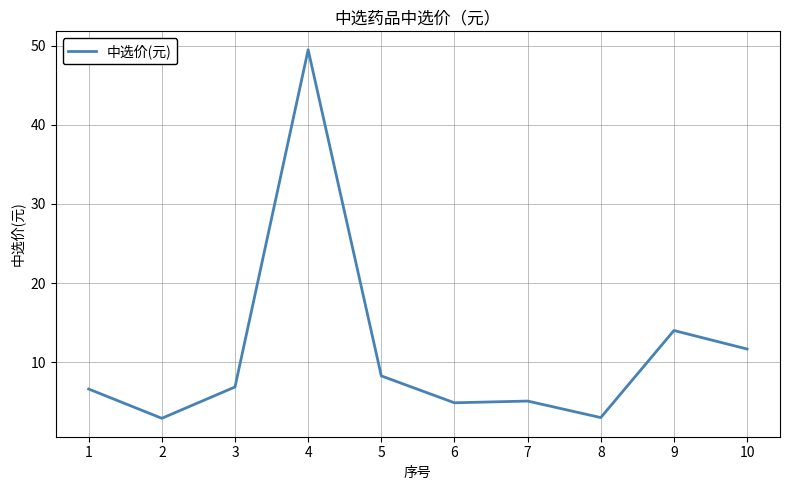

What is the change in value from 2 to 6?

+2.0